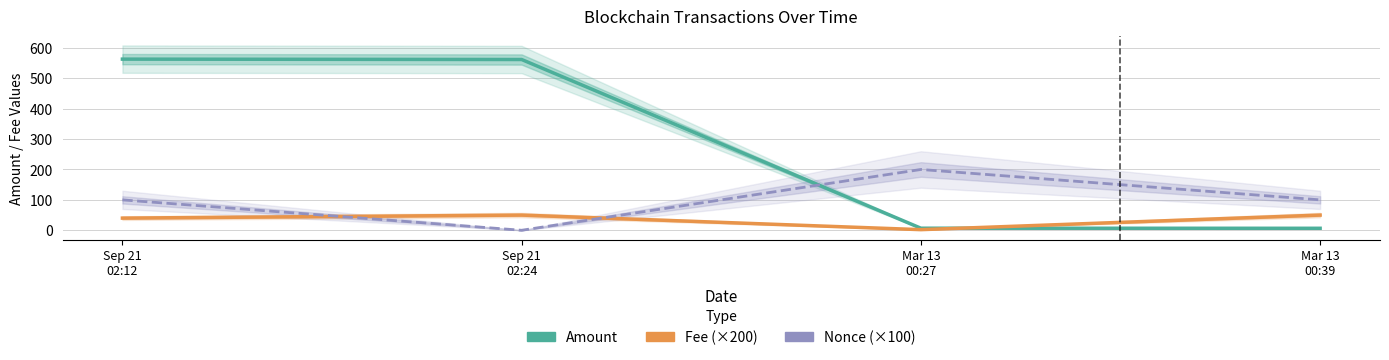

True or false: Nonce (×100) has more than 1 interior local peaks.

False